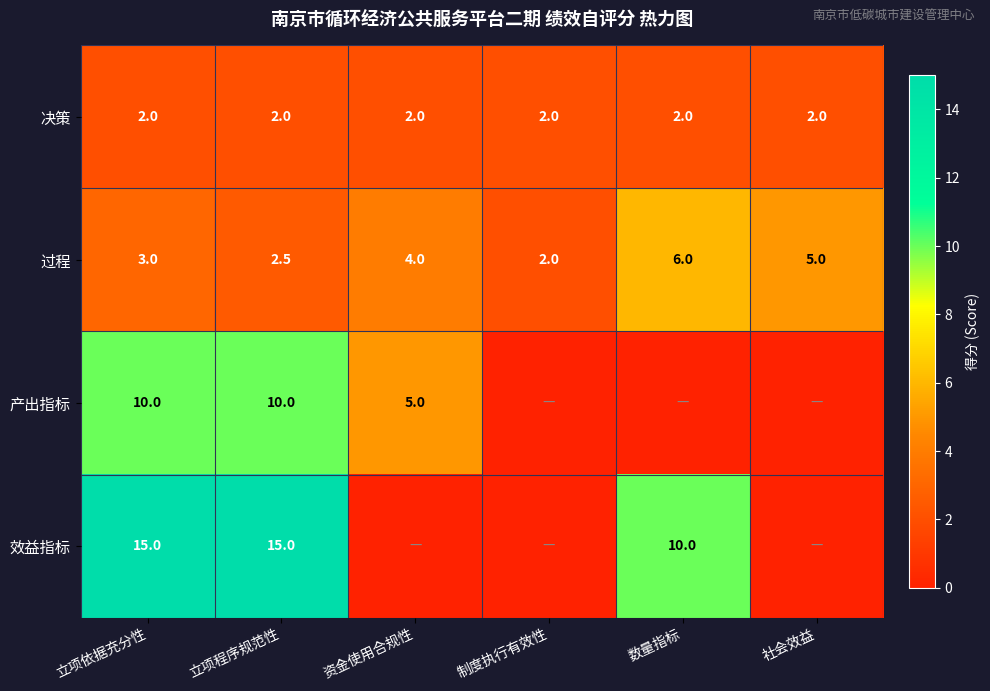

What is the total value across all series at 资金使用合规性?

11.0